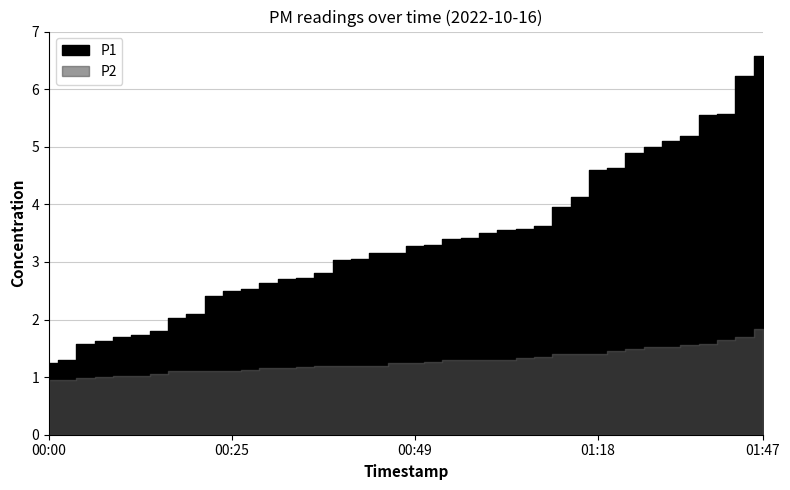

At how many categories does at least one series exceed 5?

6